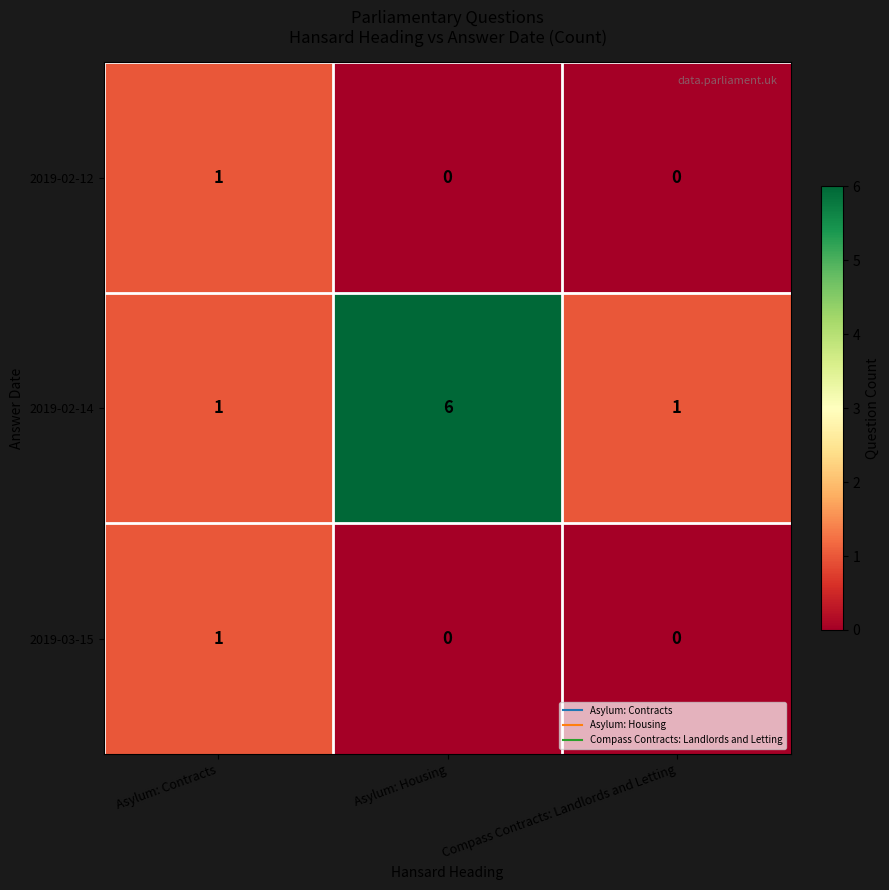

The 2019-02-12 series shows 2 at Asylum: Contracts. True or false?

False